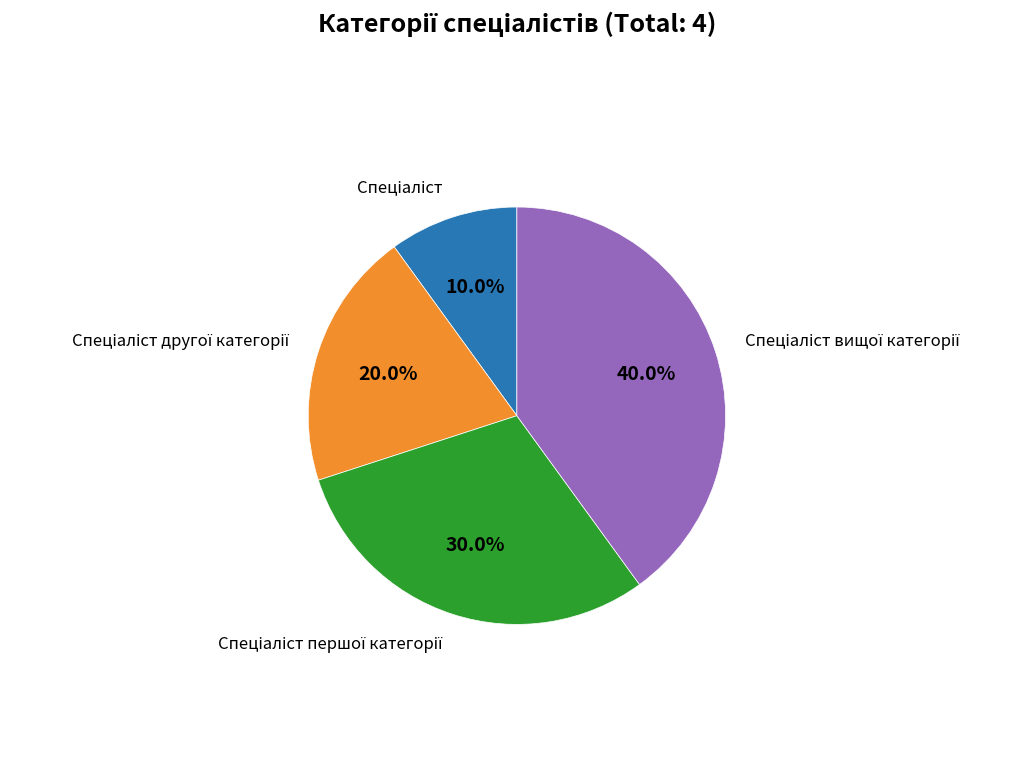

Does any single category account for the majority?

No